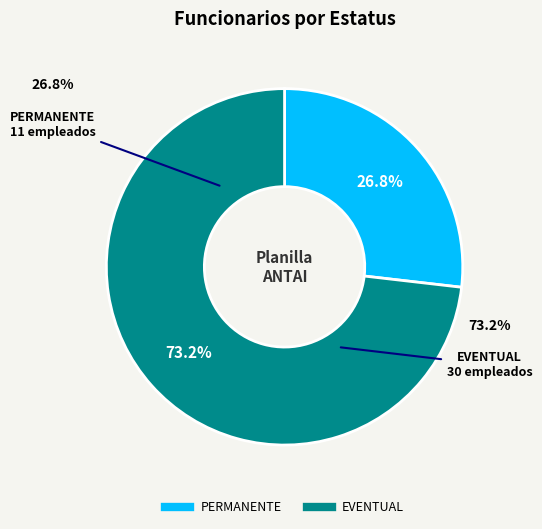

How many segments does this pie chart have?

2